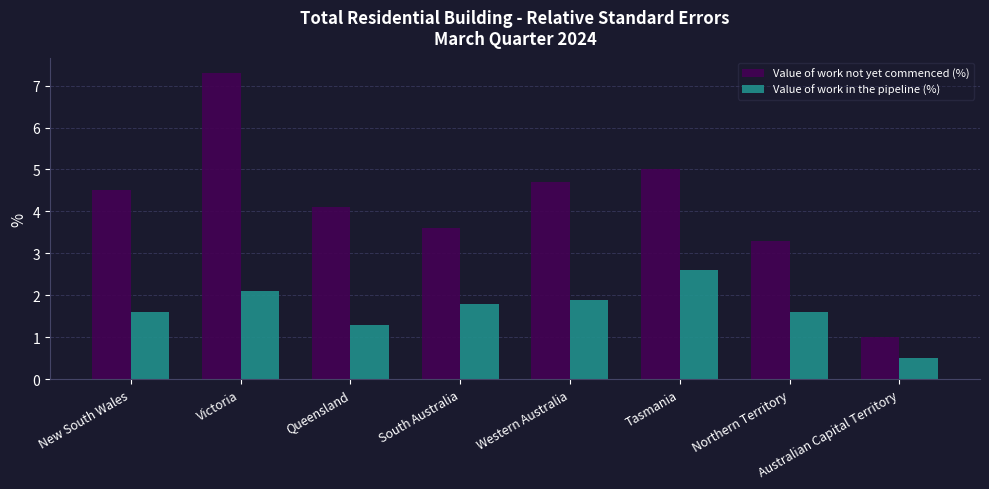

The value of Value of work in the pipeline (%) at Queensland is 1.3. True or false?

True